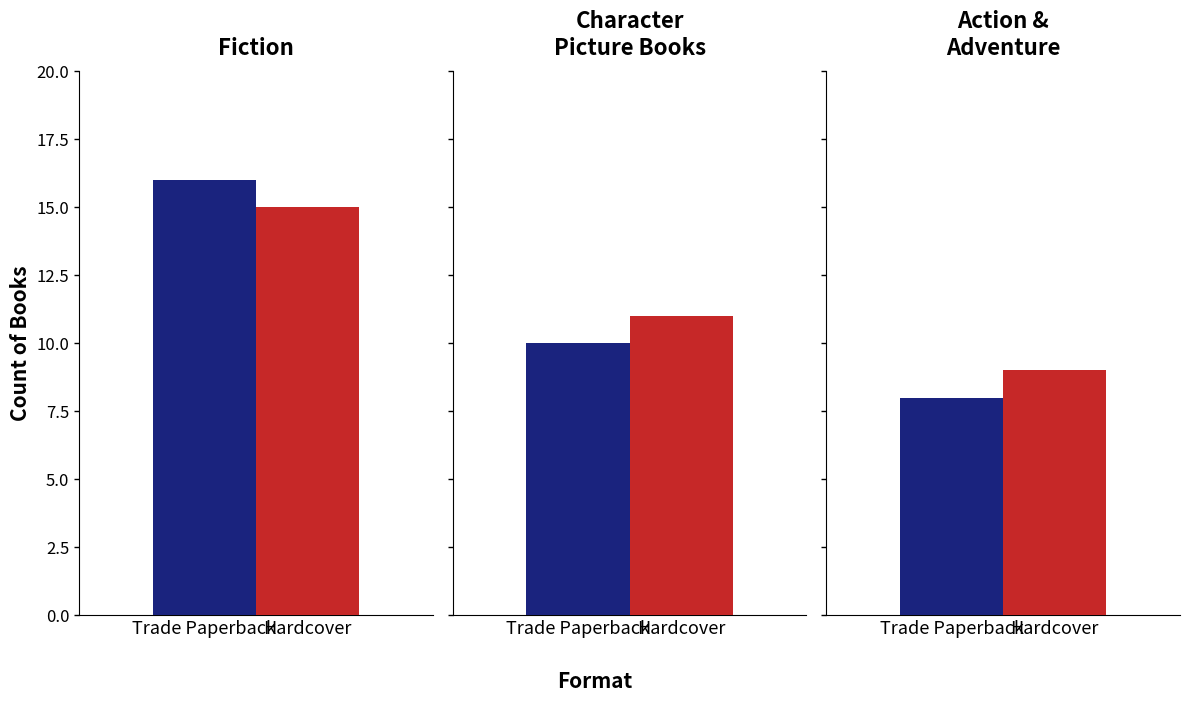

Read the Hardcover value at 0.

15